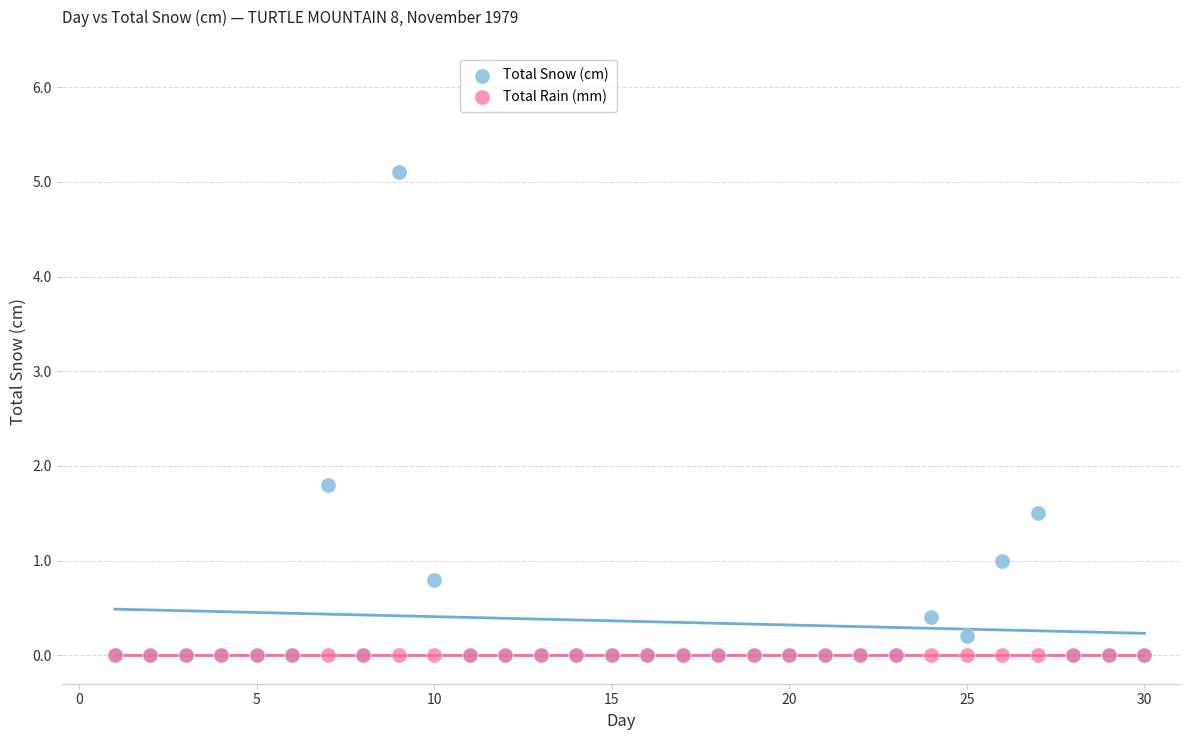

Across all series, what Y value is closest to 2?

1.8